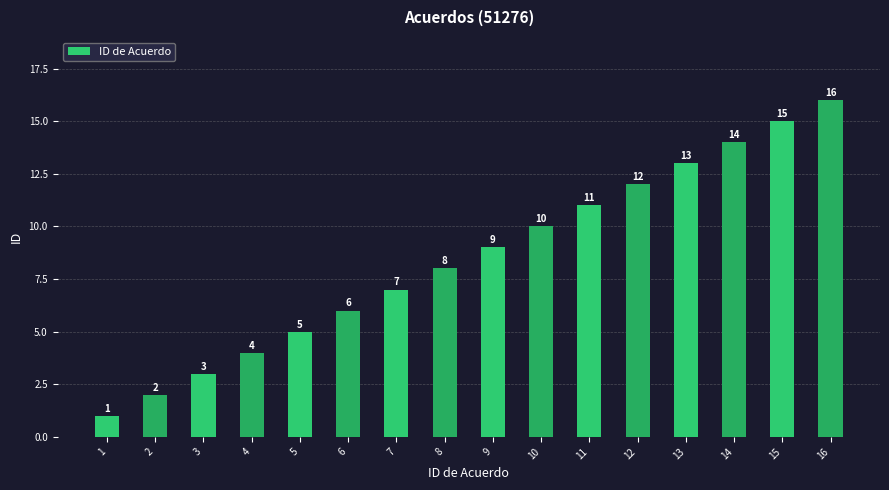

What is the change in value from 13 to 16?

+3